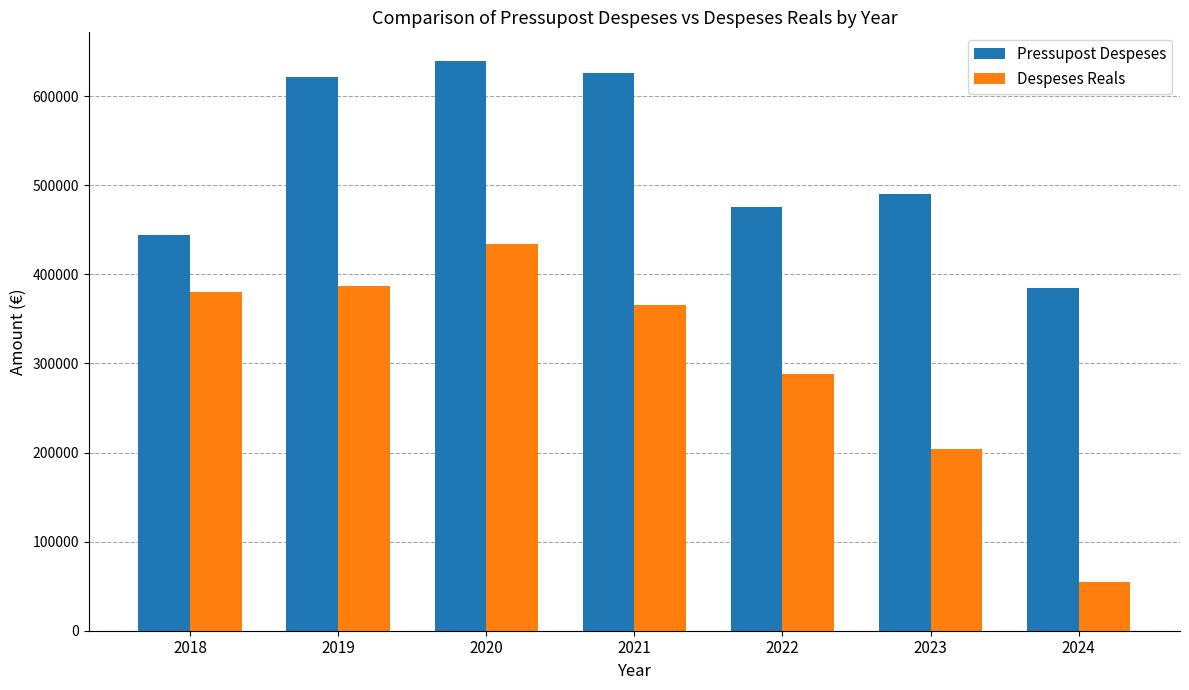

True or false: Pressupost Despeses has a value of 490628.0 at 2023.

True